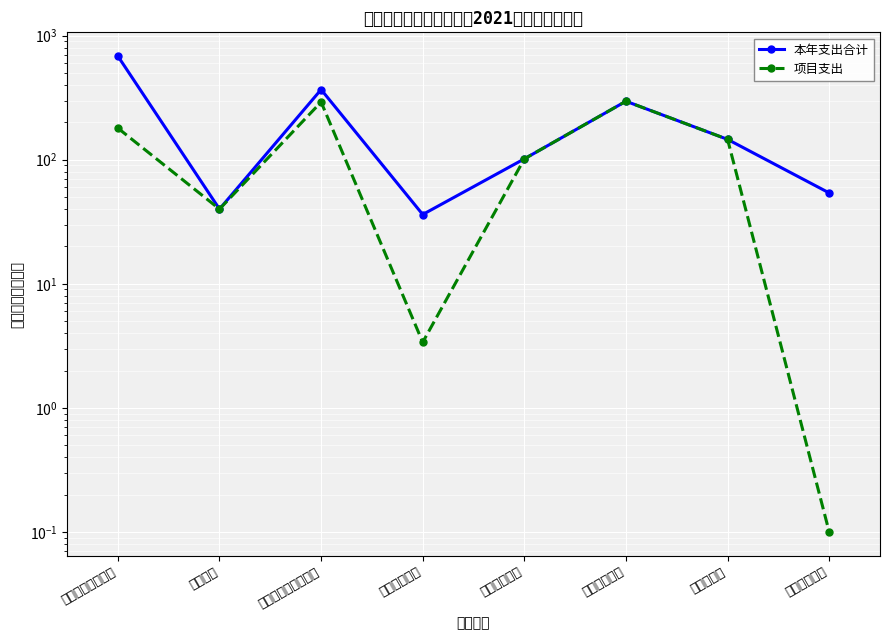

At which category does 本年支出合计 reach its first local peak?

社会保障和就业支出